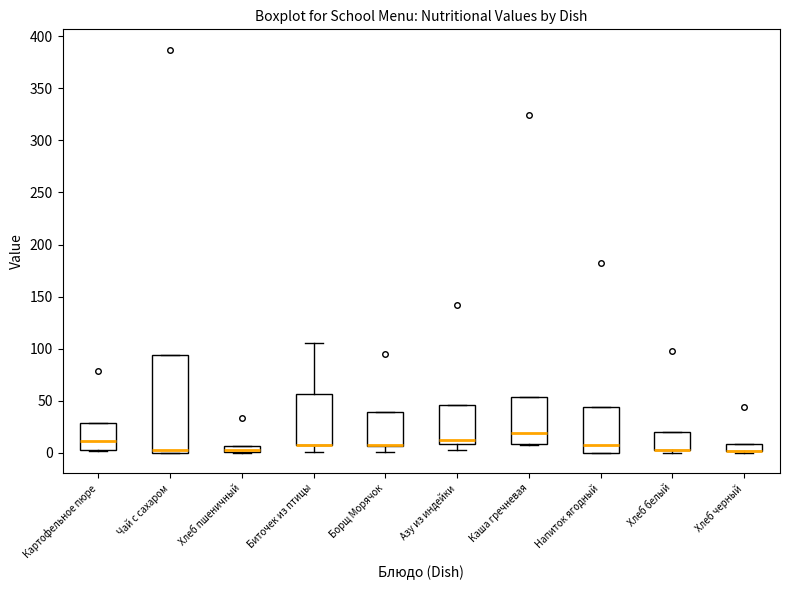

Where is the lower edge of the box for Напиток ягодный on the y-axis? The values are not printed on the chart, so give them approximately, as read against the axis.

0